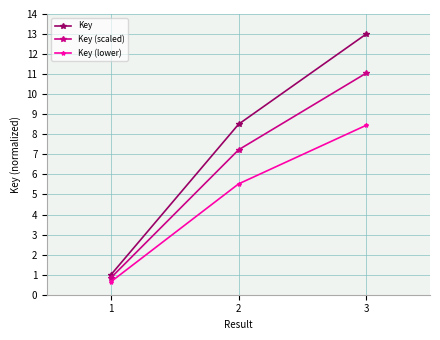

Which series changed the most between 2 and 3?

Key